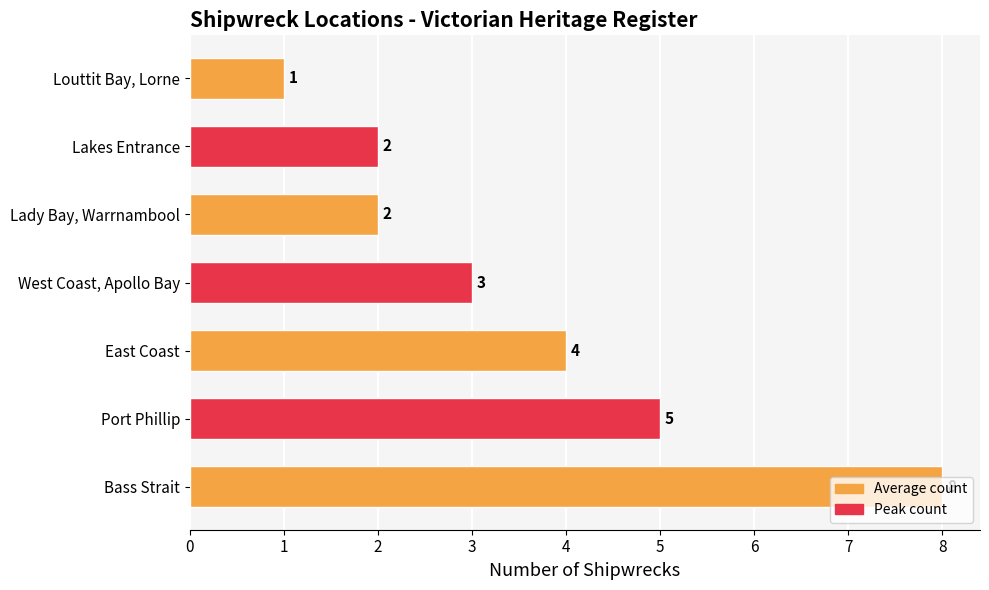

True or false: the data shows 4 at East Coast.

True